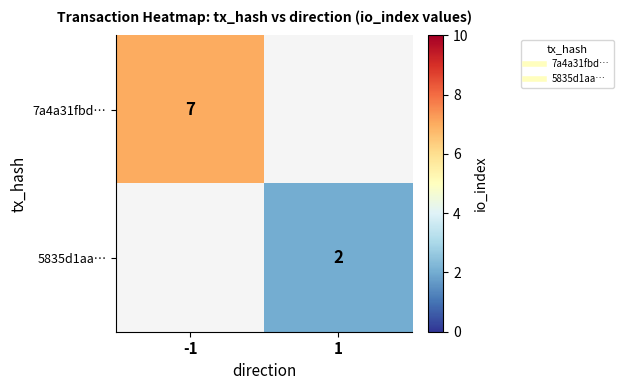

How many series are shown in this chart?

2